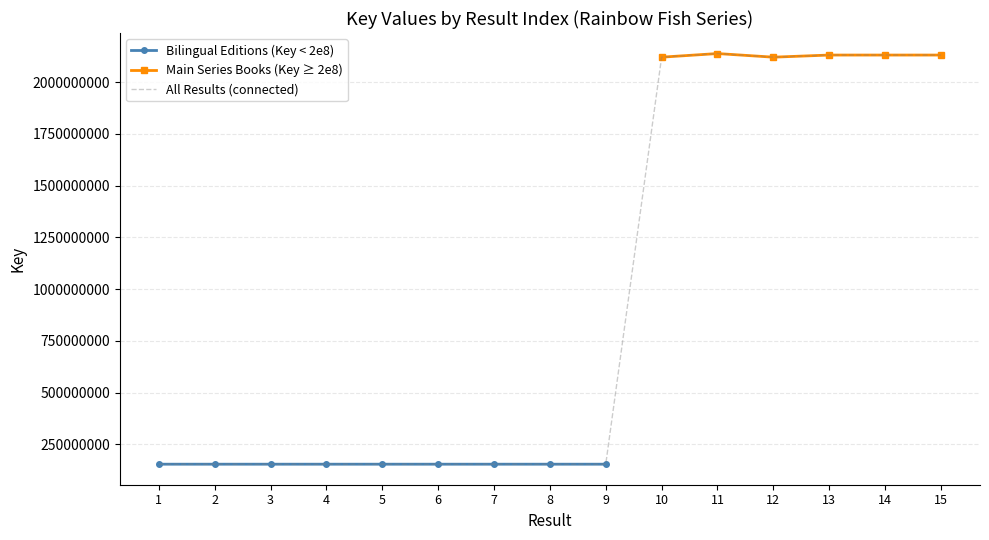

What is the maximum value shown in the chart?

2137641560